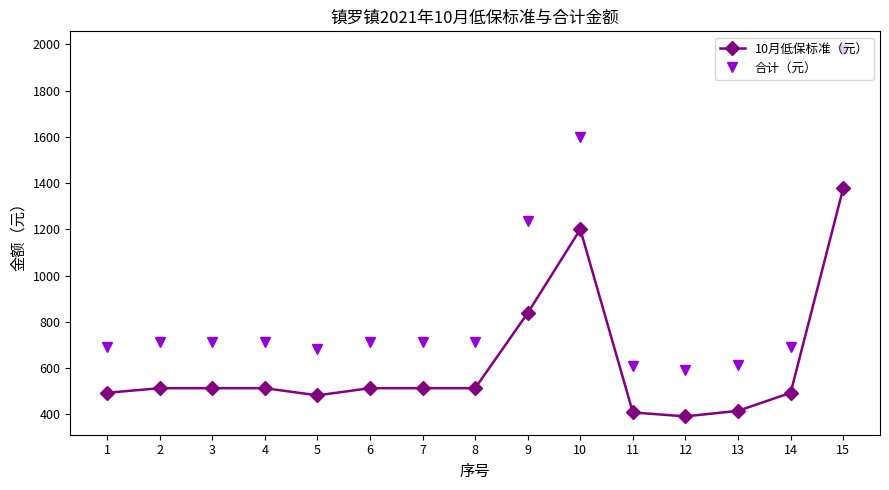

Reading right to left, extract all data points from this chart.

10月低保标准（元）: 15=1377	14=493	13=415	12=391	11=408	10=1200	9=838	8=513	7=513	6=513	5=482	4=513	3=513	2=513	1=493
合计（元）: 15=1977	14=693	13=615	12=591	11=608	10=1600	9=1238	8=713	7=713	6=713	5=682	4=713	3=713	2=713	1=693